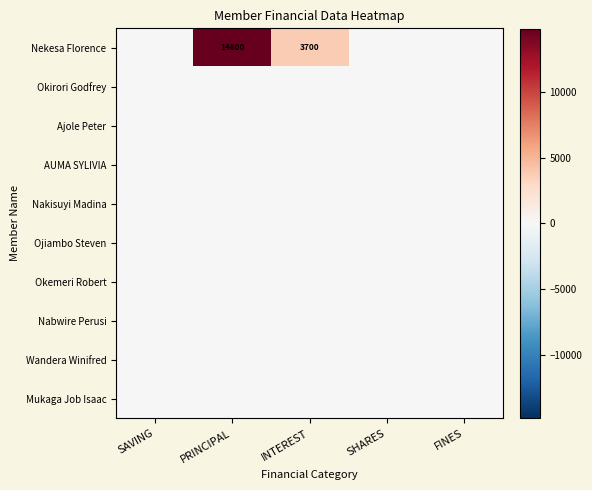

True or false: Nekesa Florence has a value of 14800 at PRINCIPAL.

True